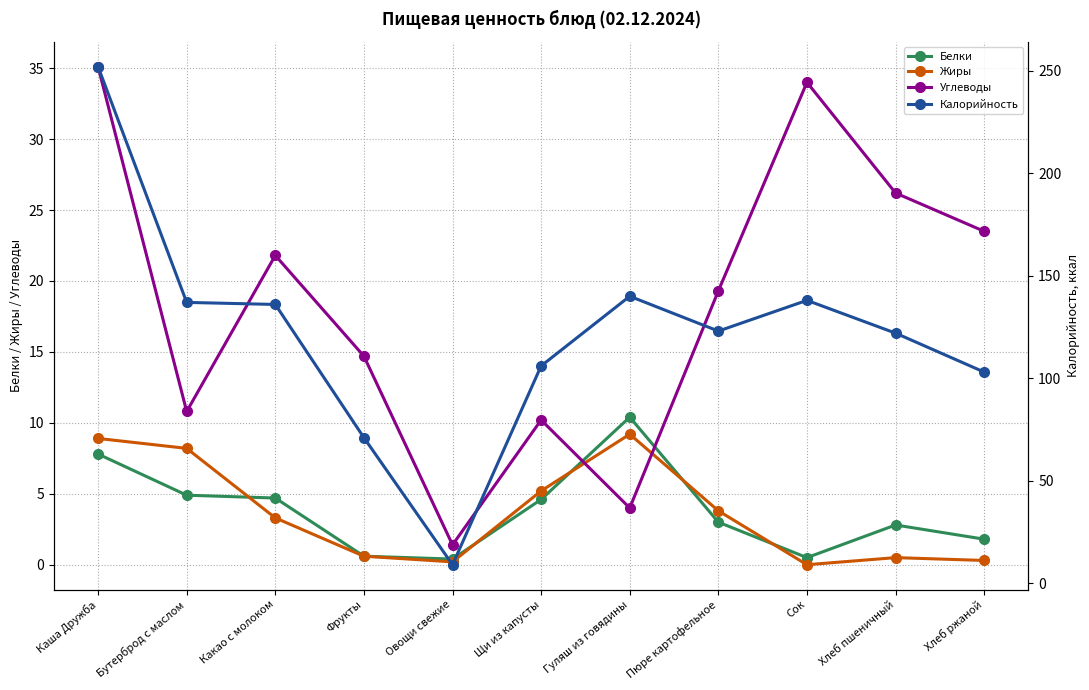

Between Щи из капусты and Пюре картофельное, which is larger?

Щи из капусты